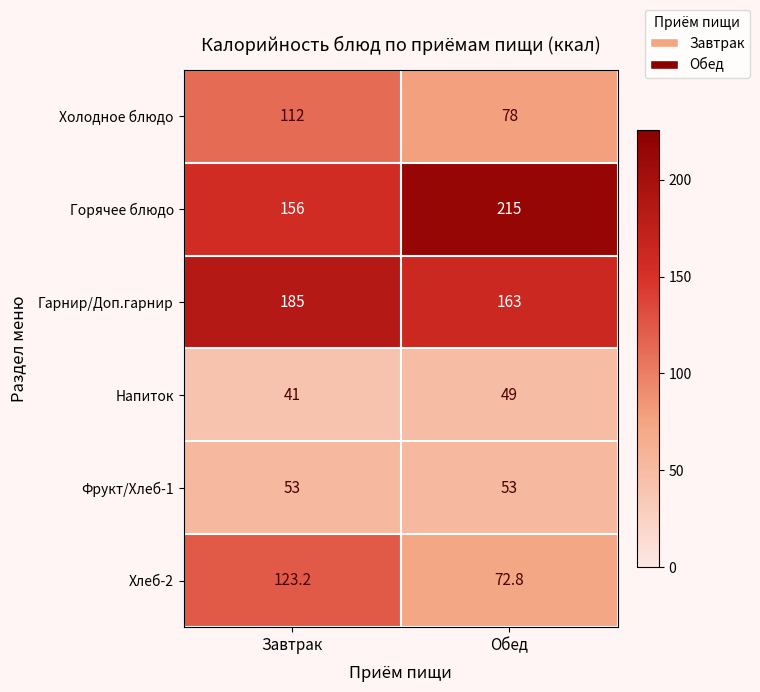

Which series has the widest spread of values?

Горячее блюдо